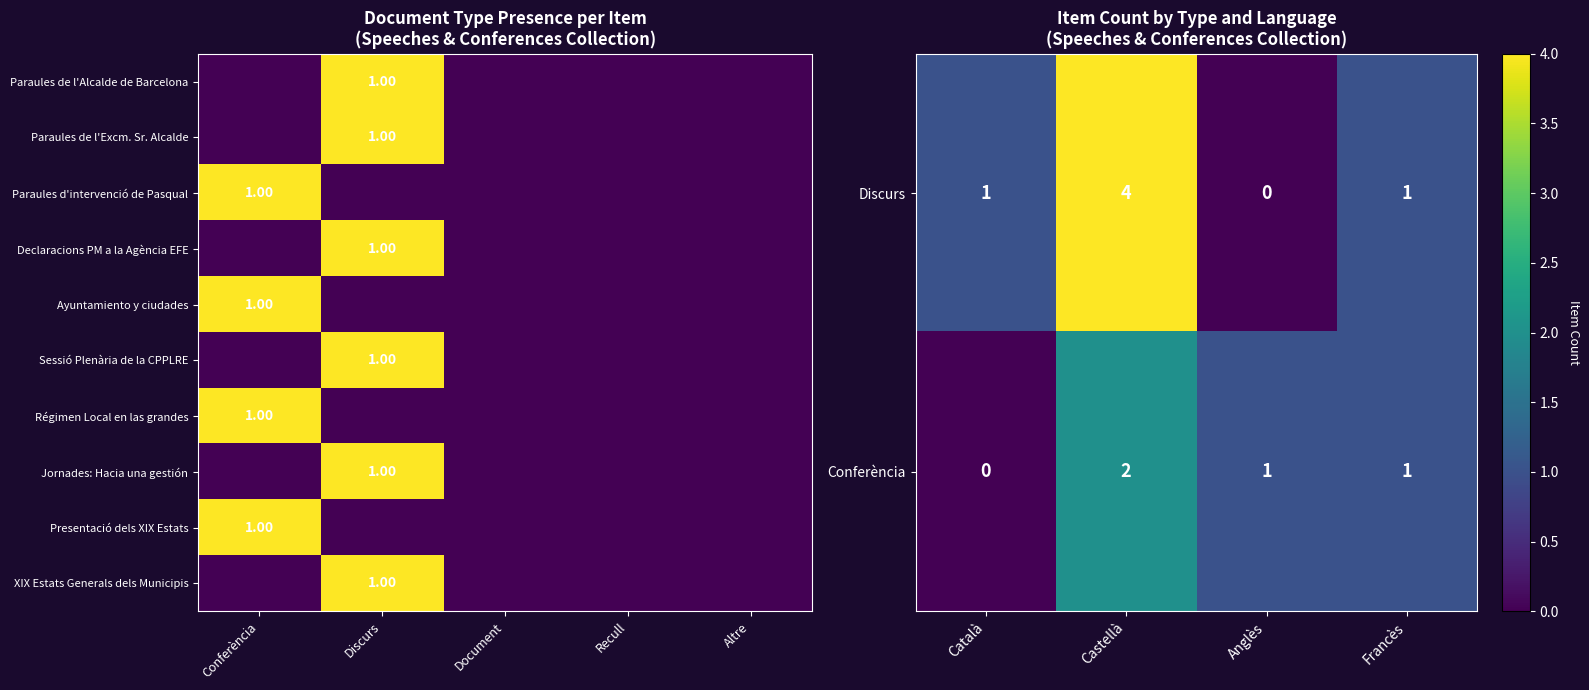

How many series are shown in this chart?

10